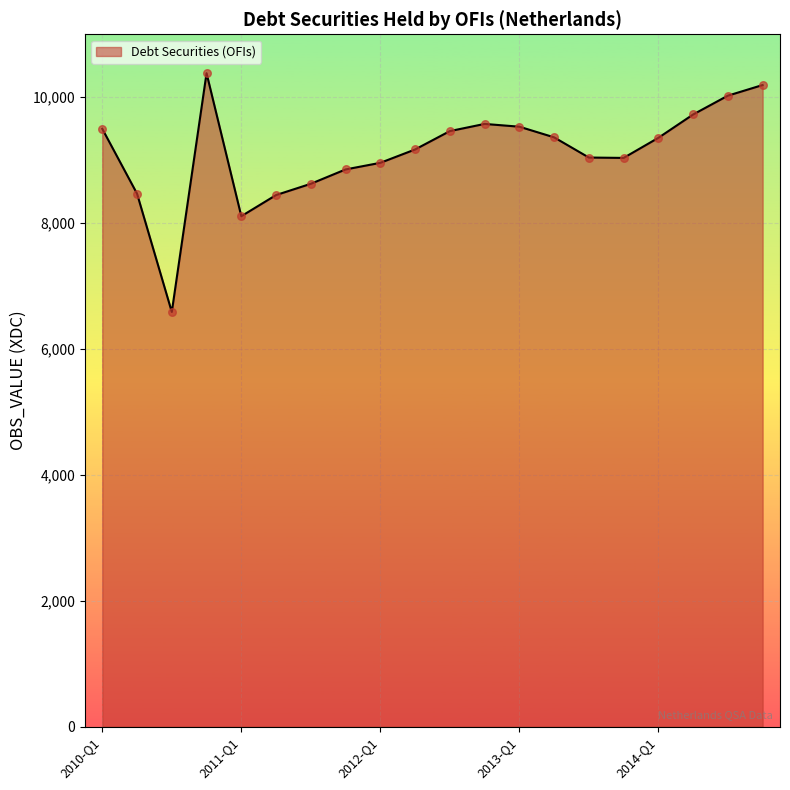

What is the difference between the maximum and minimum values?

3793